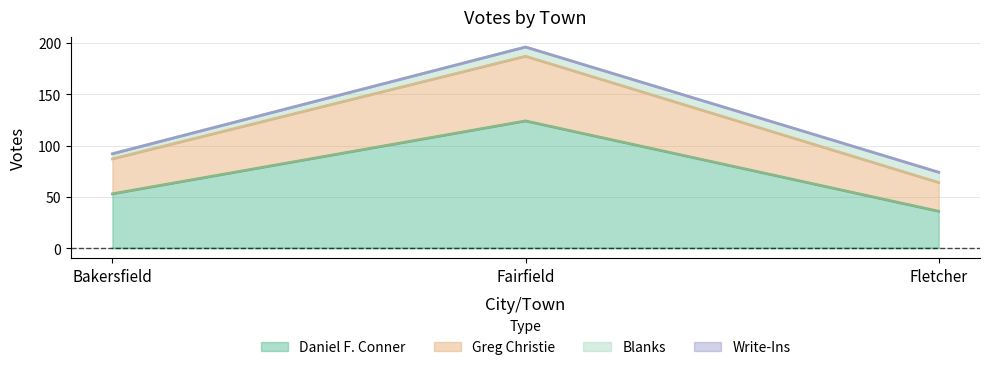

Between Fairfield and Fletcher, which is larger?

Fairfield